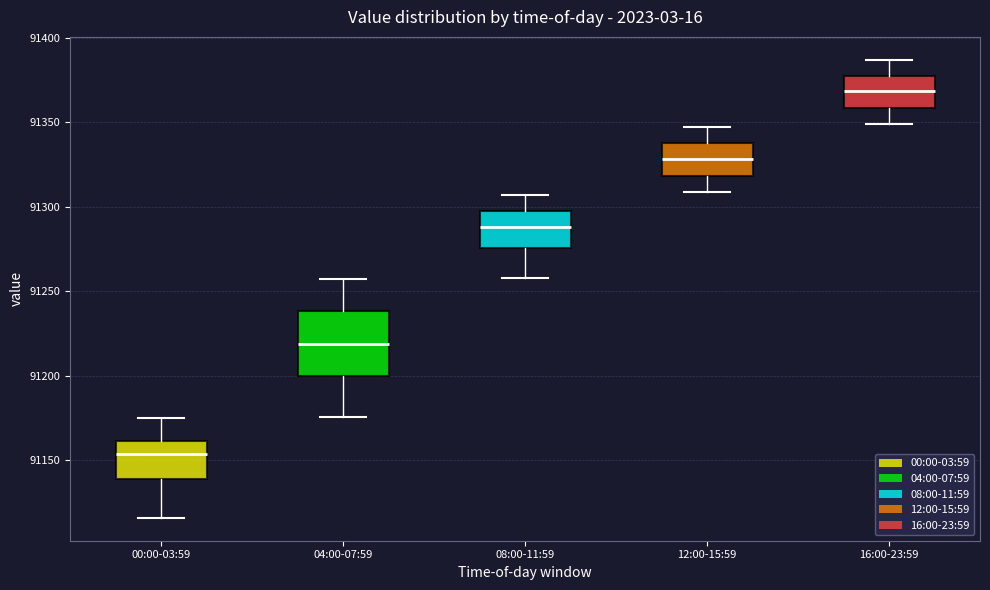

Where does the median line of the box for 00:00-03:59 sit on the y-axis? The values are not printed on the chart, so give them approximately, as read against the axis.

91155